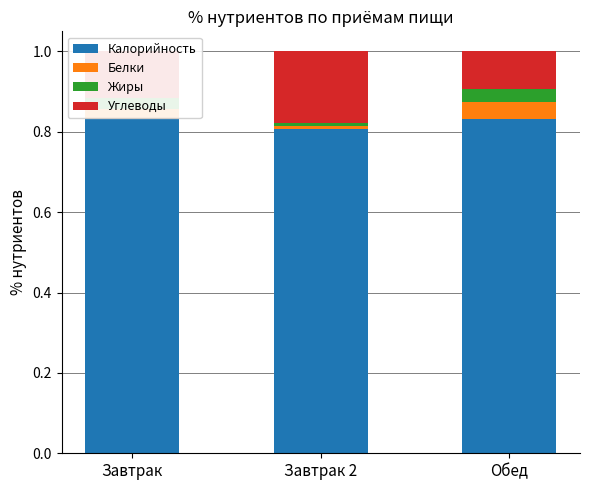

What is the total value across all series at Обед?

1.0